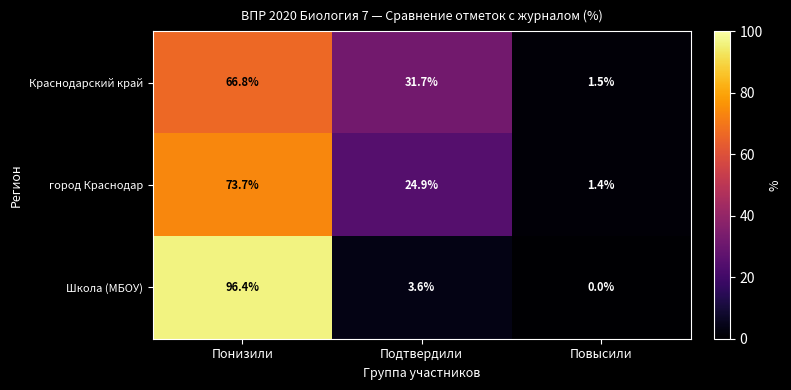

Is the value of Краснодарский край at Понизили greater than the value of Школа (МБОУ) at Понизили?

No